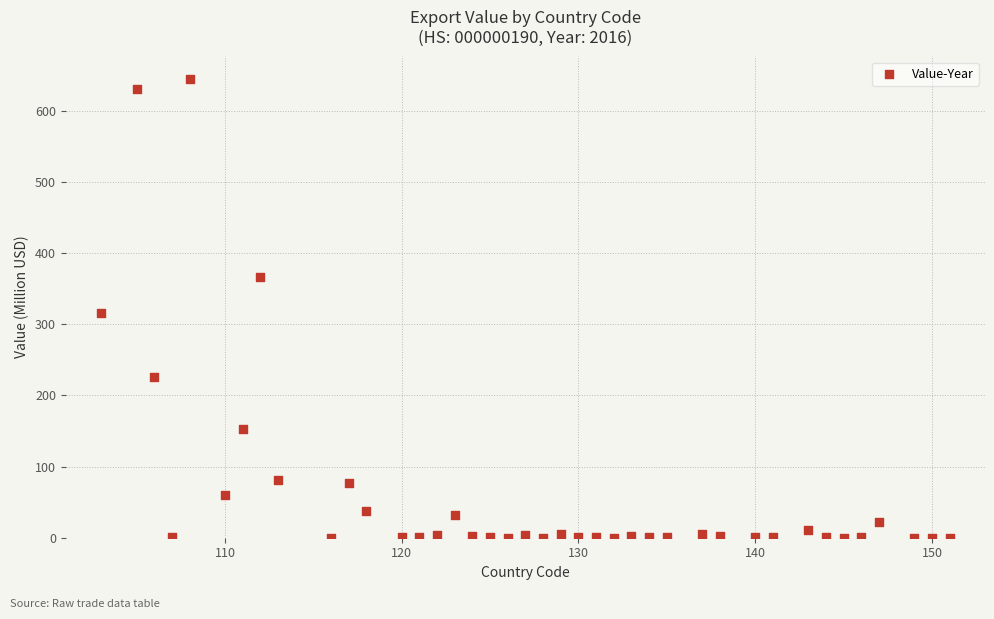

What is the range of X values (max minus min)?

48.0